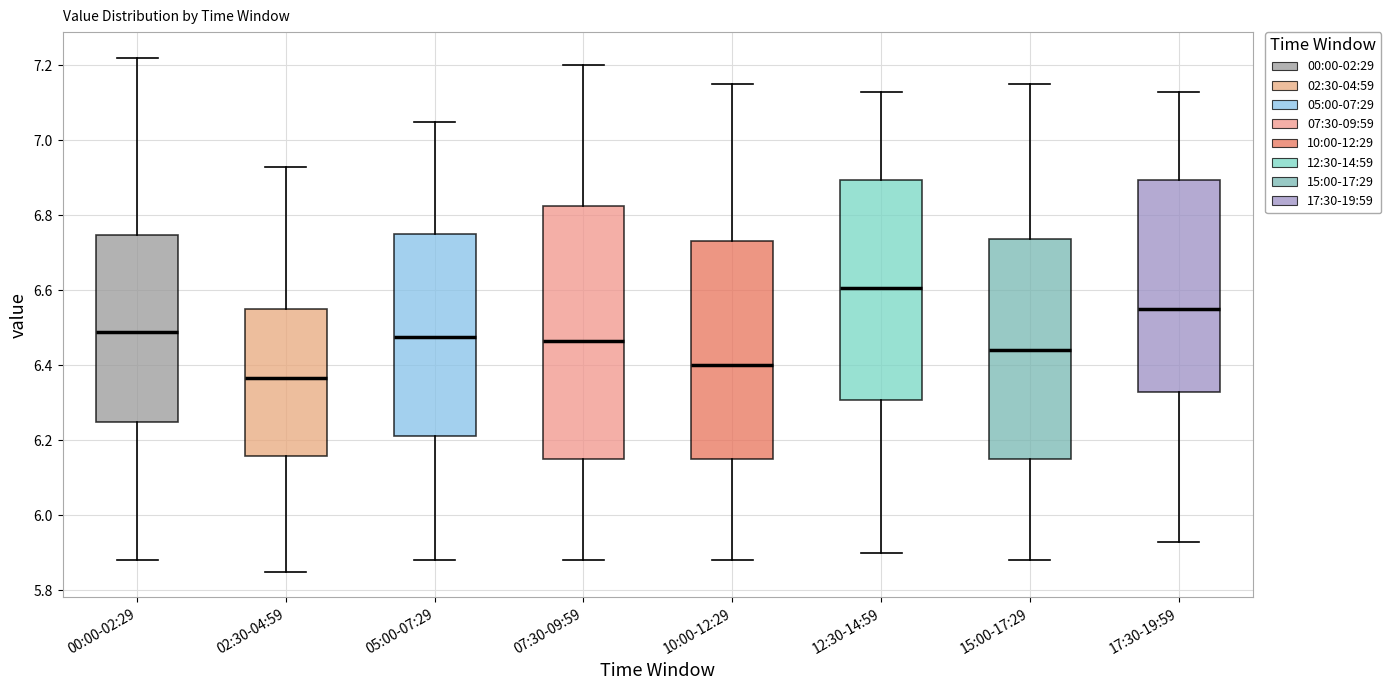

Where does the lower whisker of the box for 02:30-04:59 end on the y-axis? The values are not printed on the chart, so give them approximately, as read against the axis.

5.86